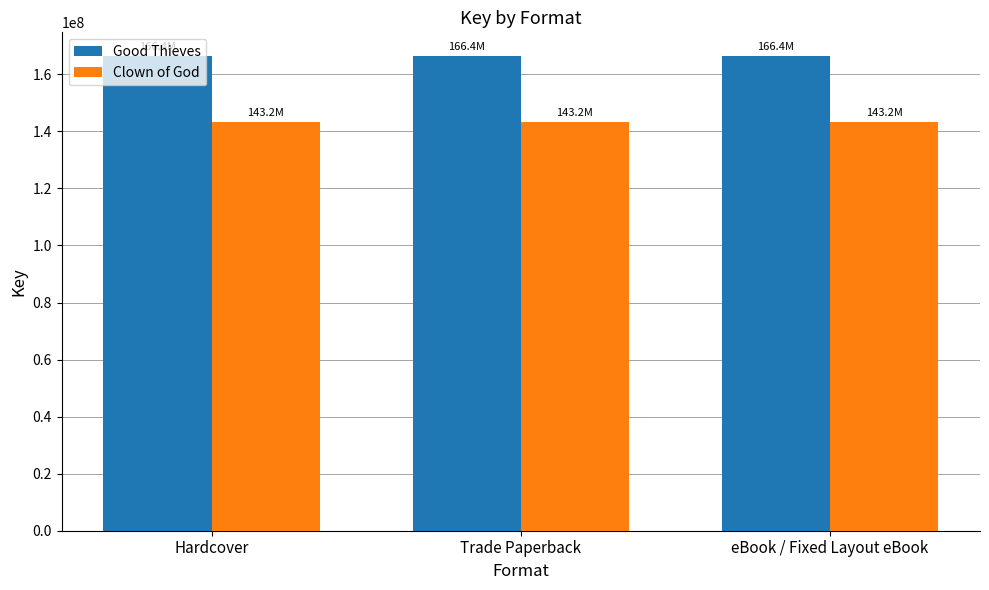

Is the value of Clown of God at Hardcover greater than the value of Good Thieves at Trade Paperback?

No